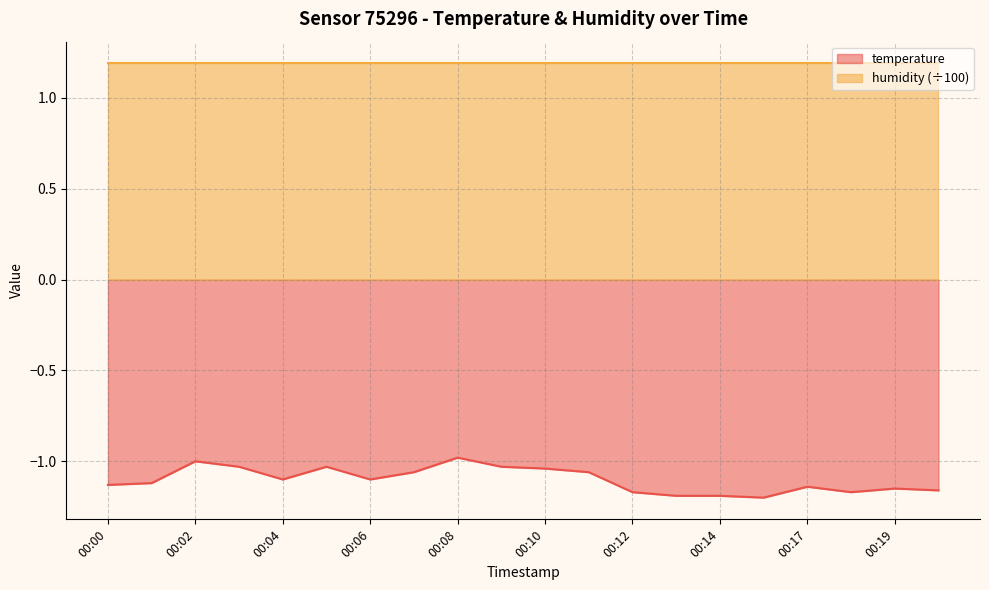

What is the greatest value displayed?

1.2